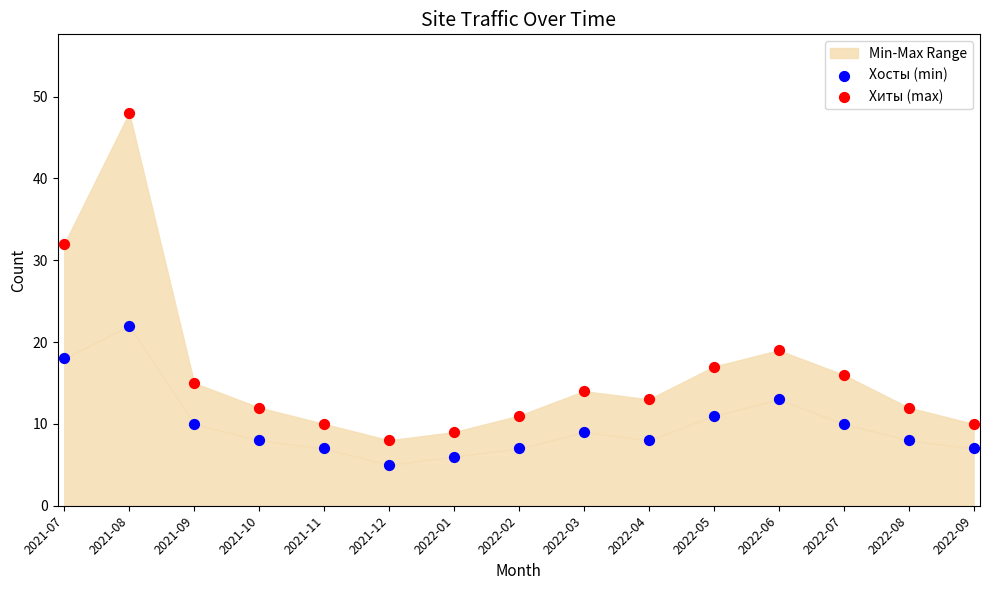

Which series contains the lowest Y value?

Хосты (min)